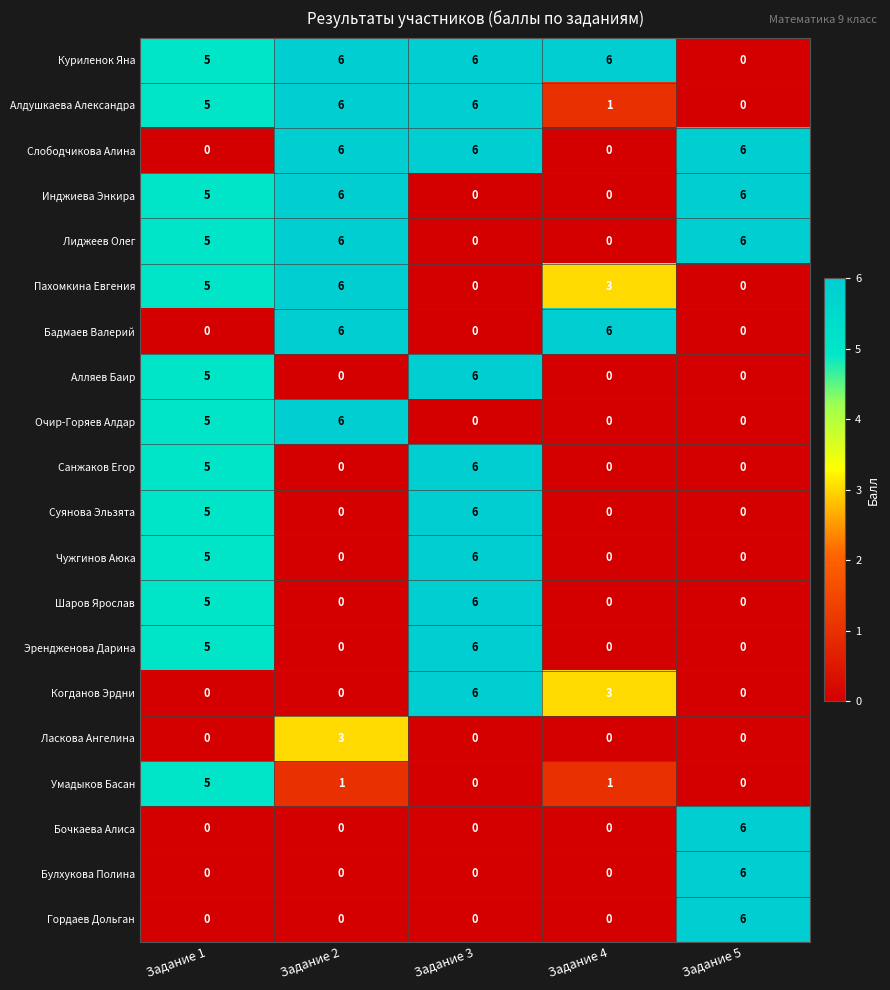

What is the spread (max minus min) of values at Задание 4?

6